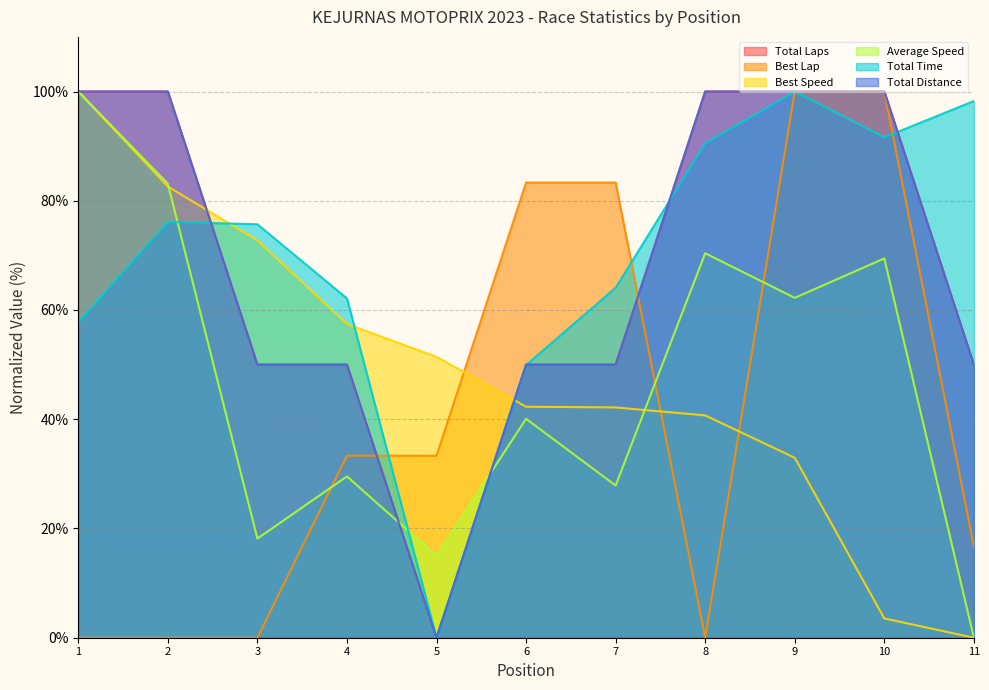

Is the value of Total Laps at 7 greater than the value of Best Speed at 3?

No